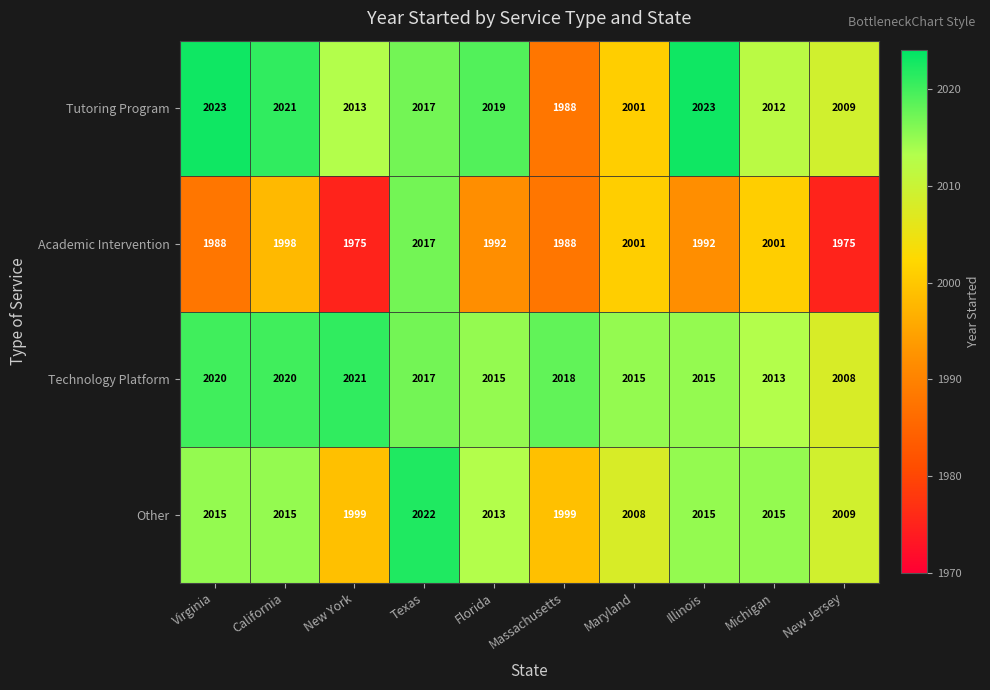

True or false: Technology Platform has a value of 1334 at New Jersey.

False